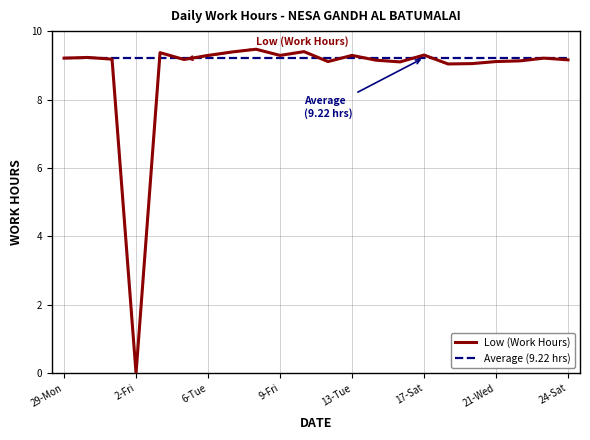

Which series has the largest total across all categories?

Average (9.22 hrs)